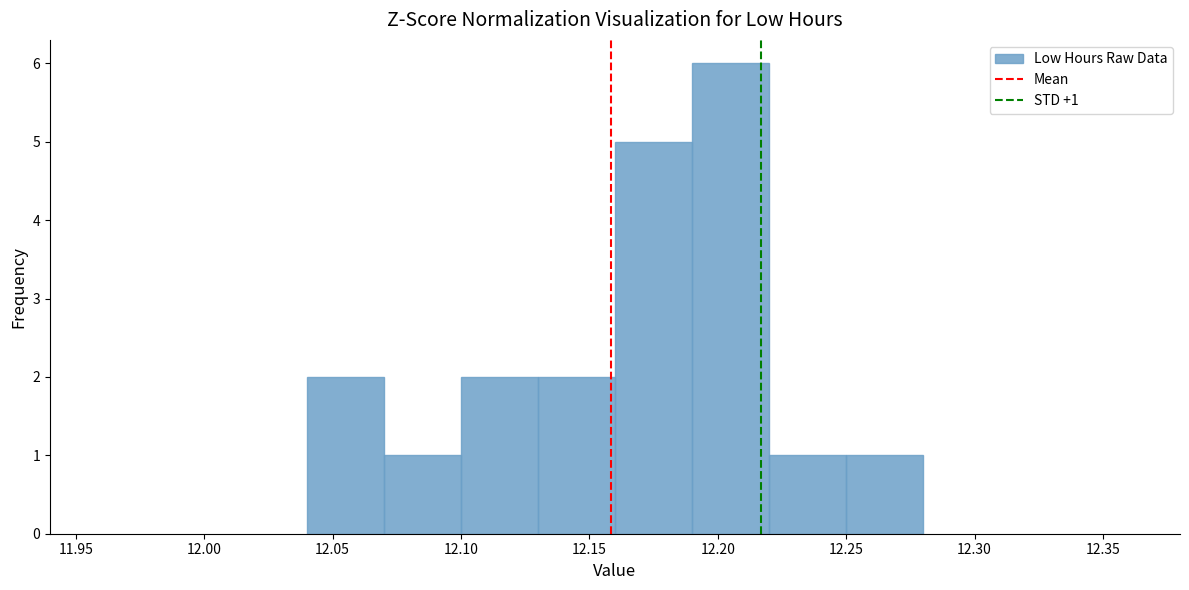

Over which range of the x-axis is the bar tallest?

12.19 to 12.22